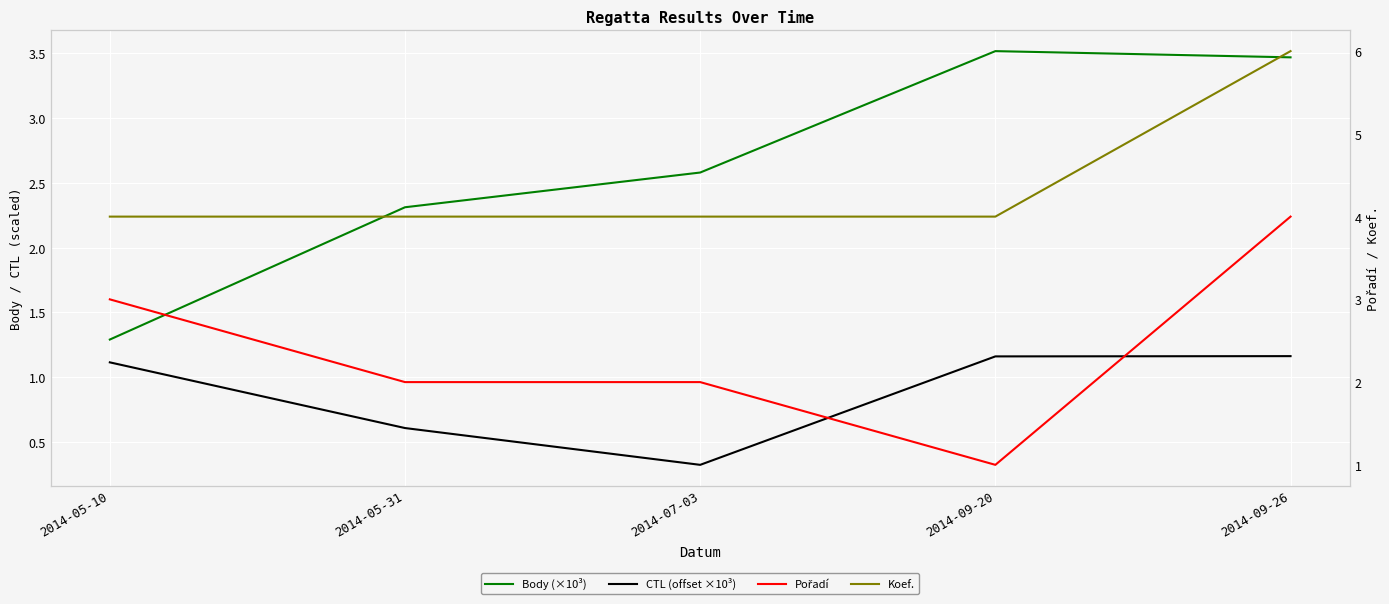

True or false: Koef. and CTL (offset ×10³) cross at least once.

False